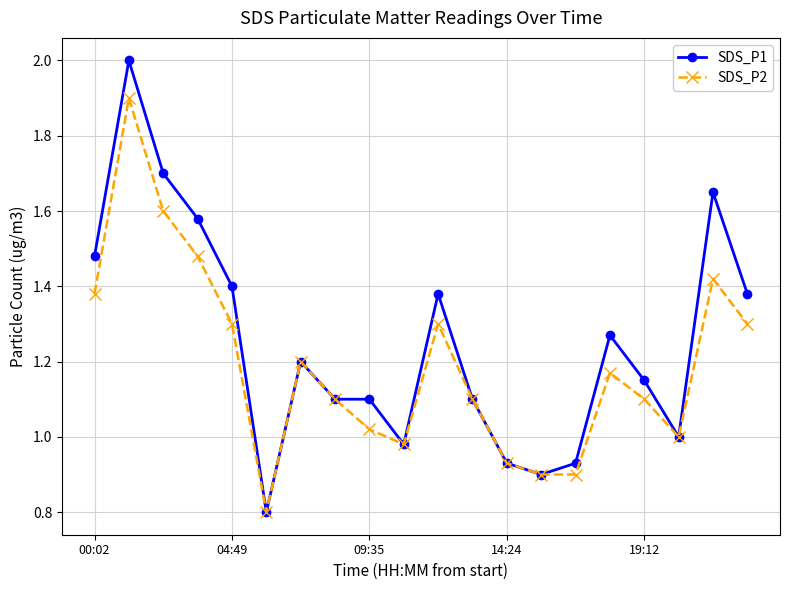

What is the smallest value displayed?

0.8